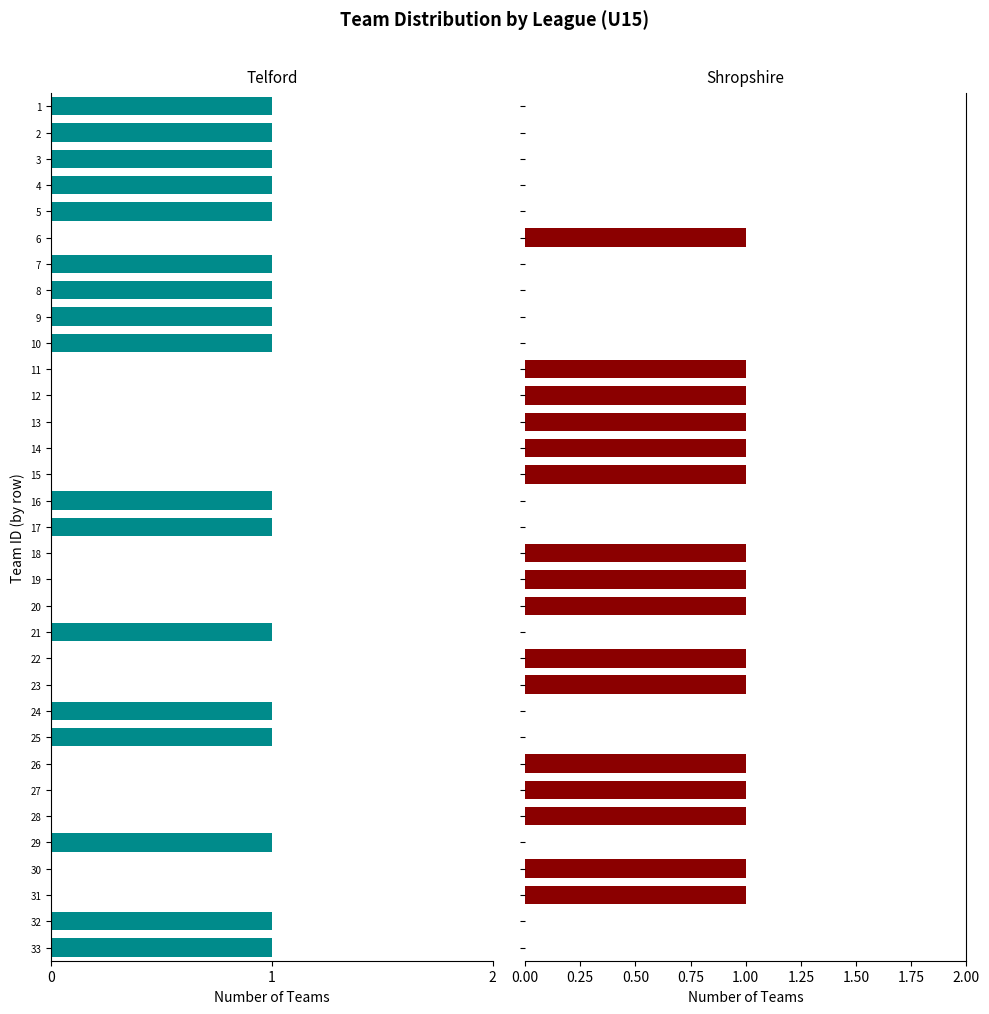

How many data points in Shropshire are above 0?

16